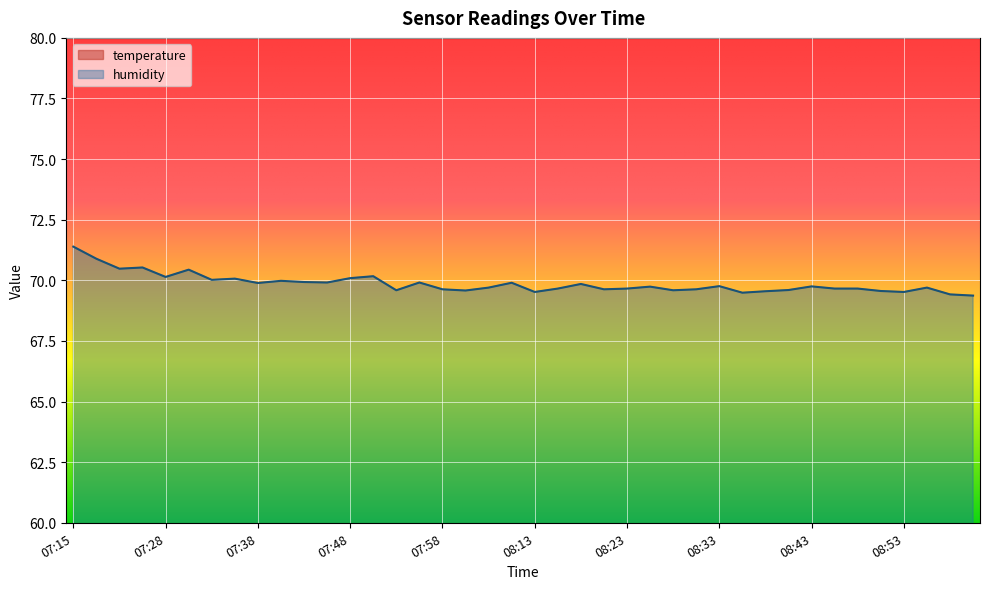

Which series has the widest spread of values?

humidity